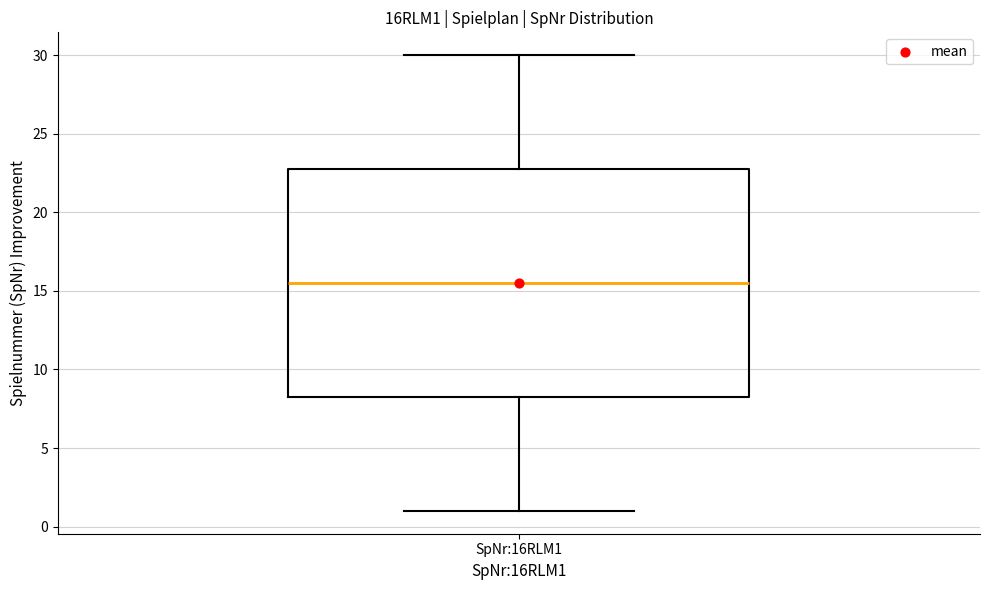

Where does the median line of the box for SpNr:16RLM1 sit on the y-axis? The values are not printed on the chart, so give them approximately, as read against the axis.

15.5